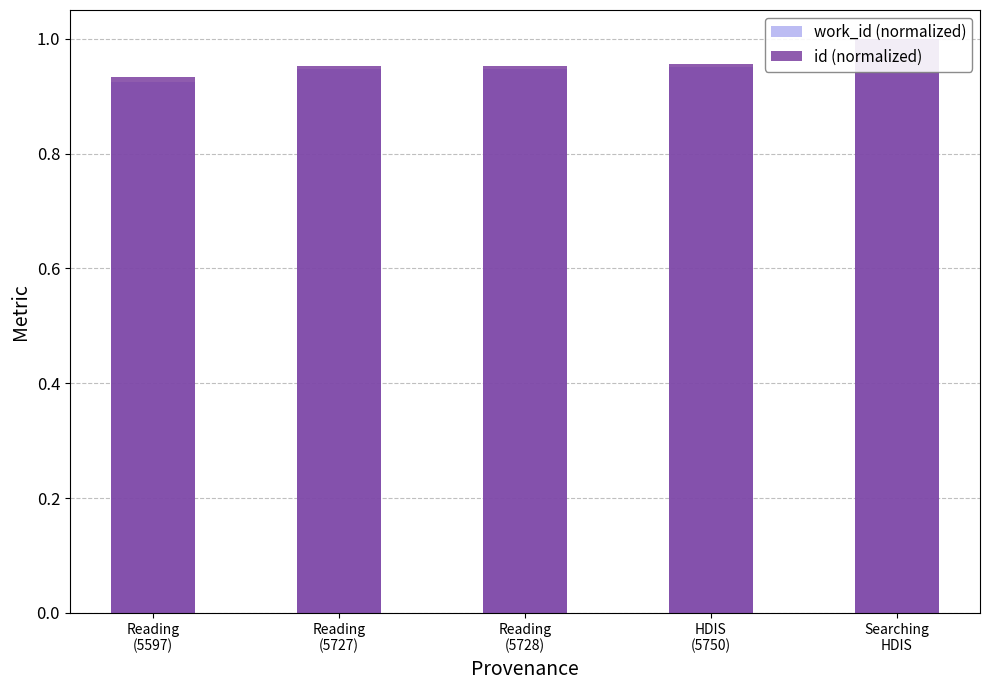

Count the number of data series in this chart.

2